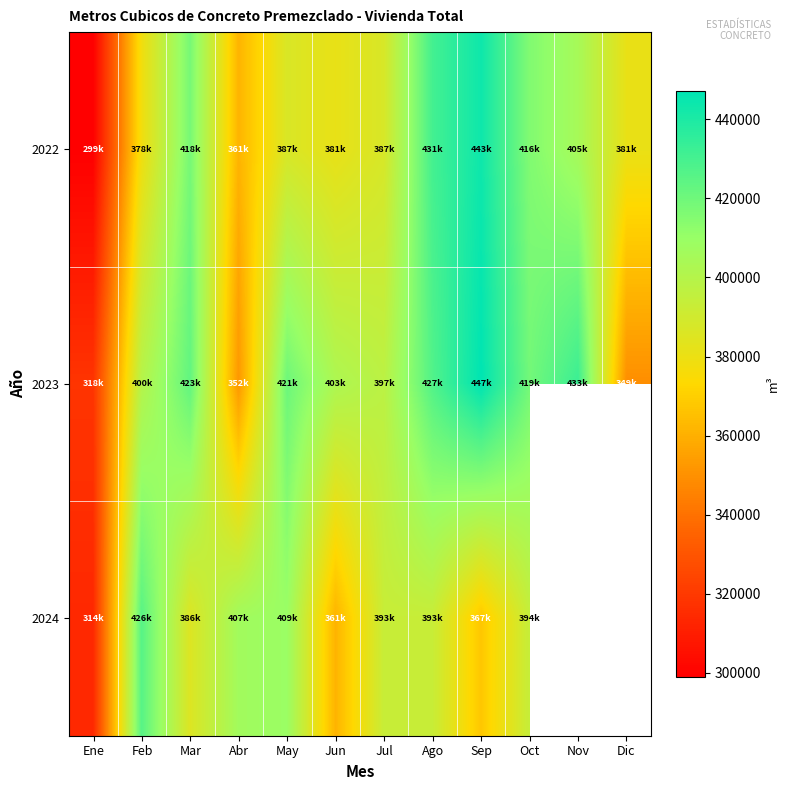

The 2023 series shows 228046.5 at May. True or false?

False